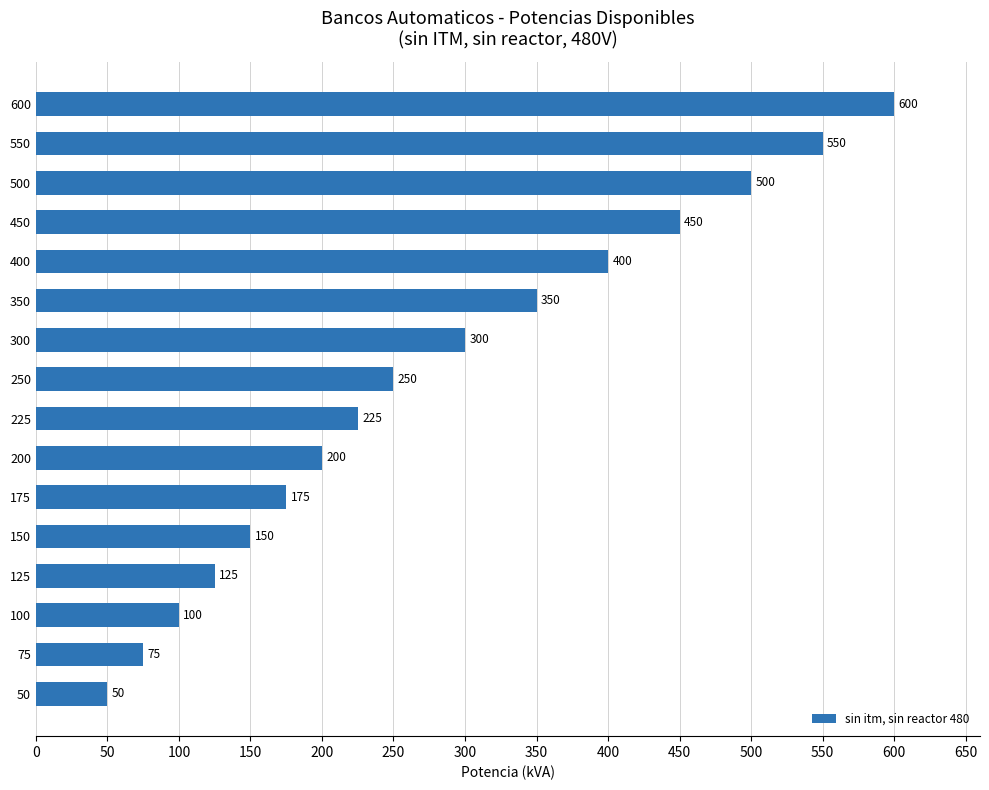

Rank the categories by value from highest to lowest.

600, 550, 500, 450, 400, 350, 300, 250, 225, 200, 175, 150, 125, 100, 75, 50